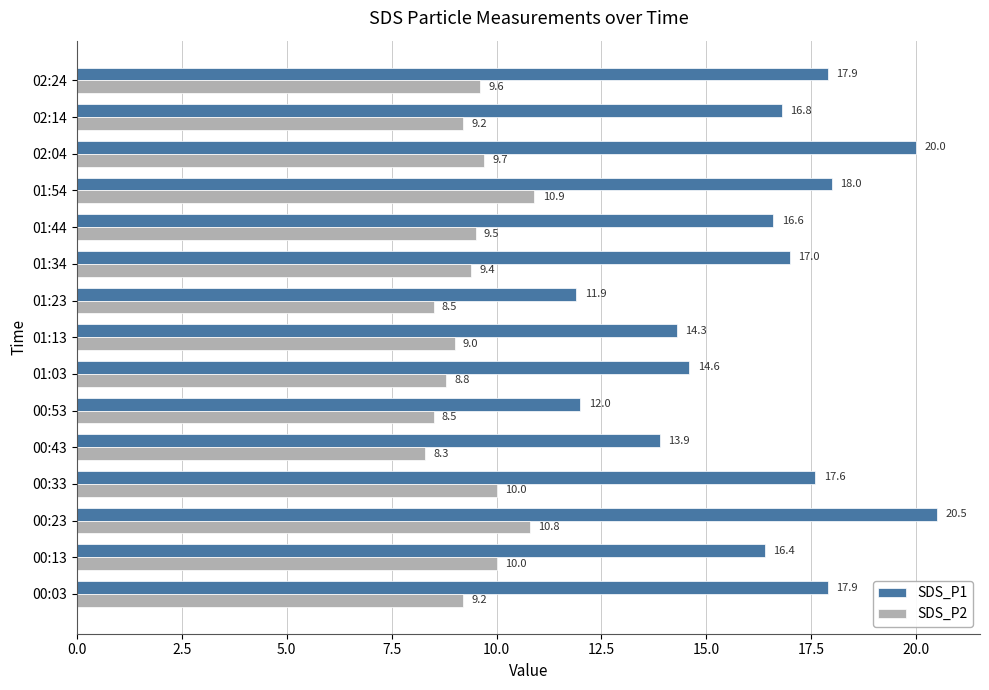

At which category is the sum across all series the highest?

00:23